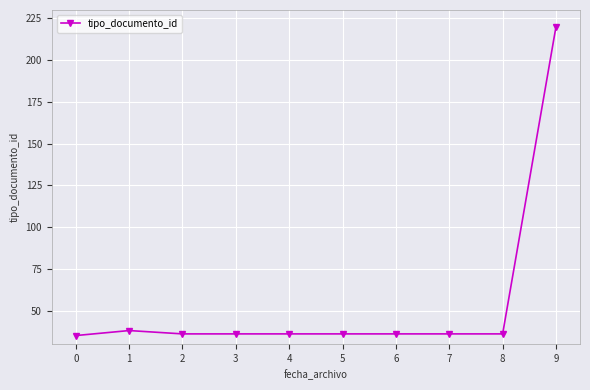

Reading left to right, extract all data points from this chart.

35	38	36	36	36	36	36	36	36	220